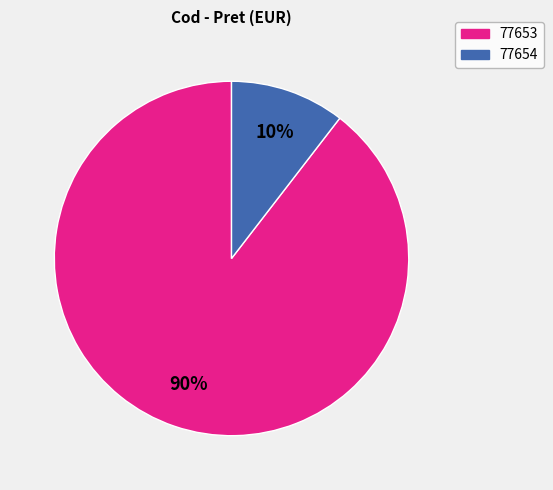

Which has a higher value, 77653 or 77654?

77653